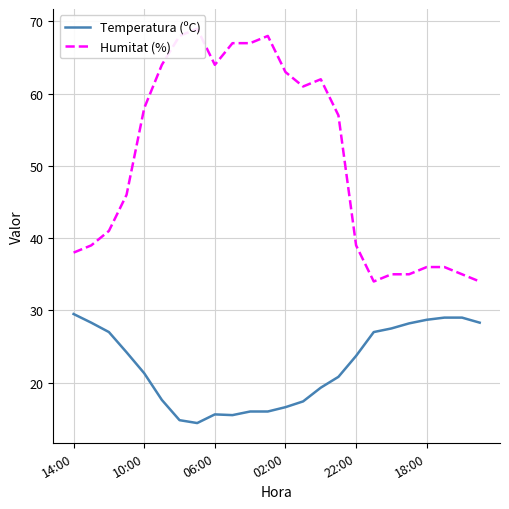

At which category is the sum across all series the highest?

11